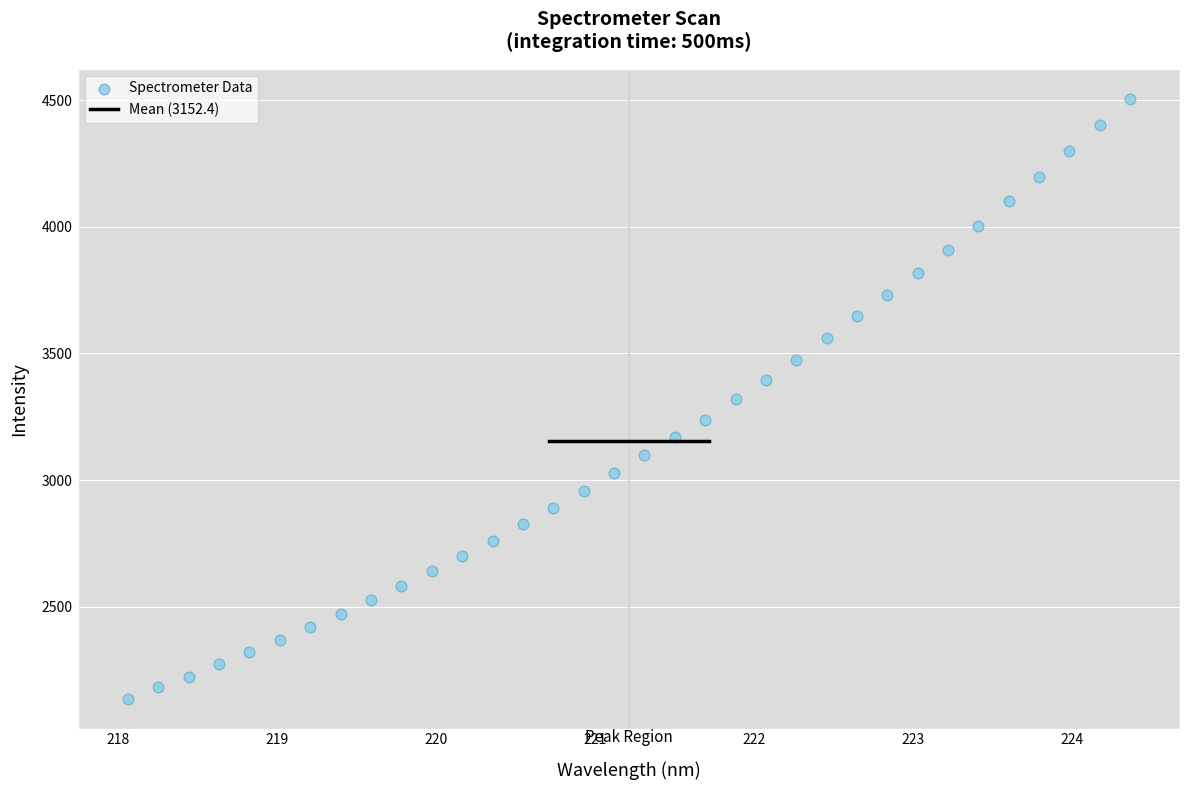

What is the range of Y values (max minus min)?

2366.7